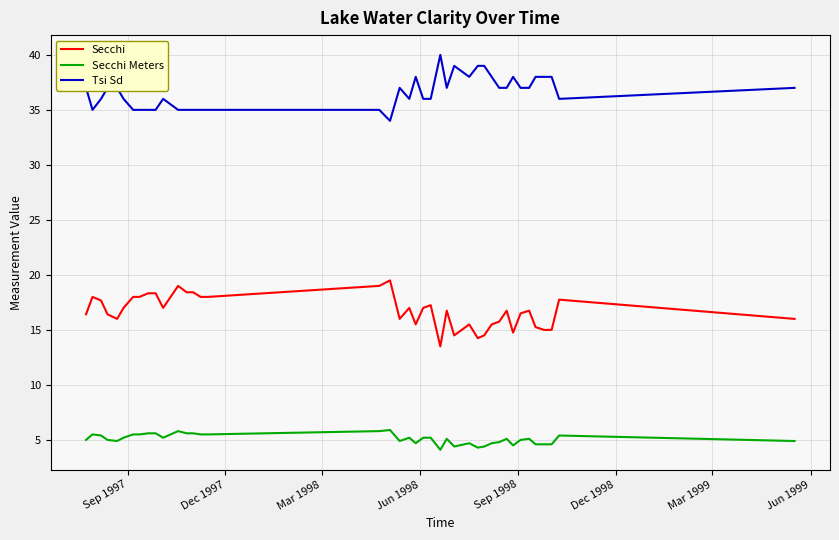

What is the difference between the maximum and minimum values in the Secchi series?

6.0